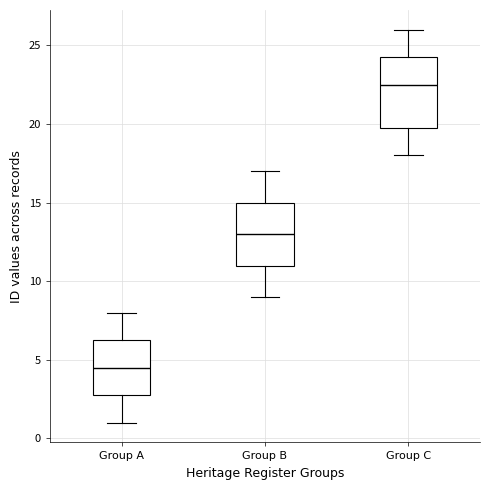

Reading left to right, read every box against the y-axis: the position of its median line, the range the box covers, and the ends of its whiskers. The values are not printed on the chart, so give them approximately, as read against the axis.

Group A: median 4.5, box 3.0 to 6.5, whiskers 1.0 to 8.0
Group B: median 13.0, box 11.0 to 15.0, whiskers 9.0 to 17.0
Group C: median 22.5, box 20.0 to 24.5, whiskers 18.0 to 26.0